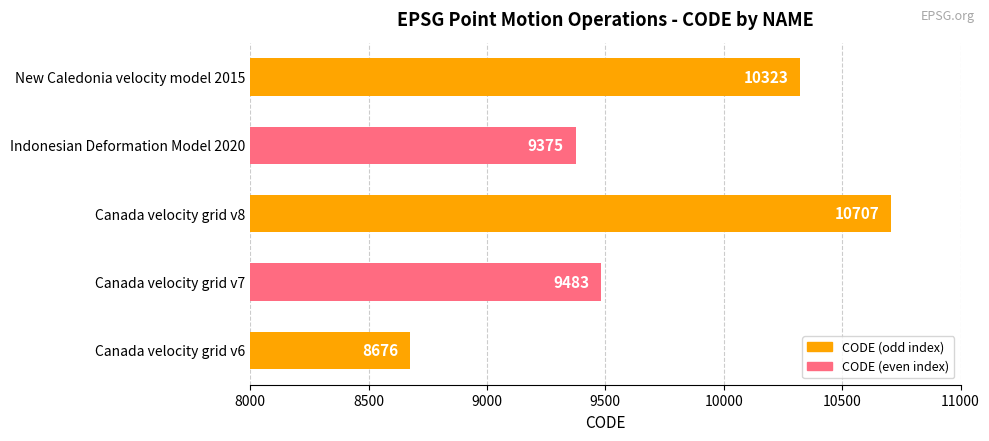

True or false: the data shows 9483 at Canada velocity grid v7.

True